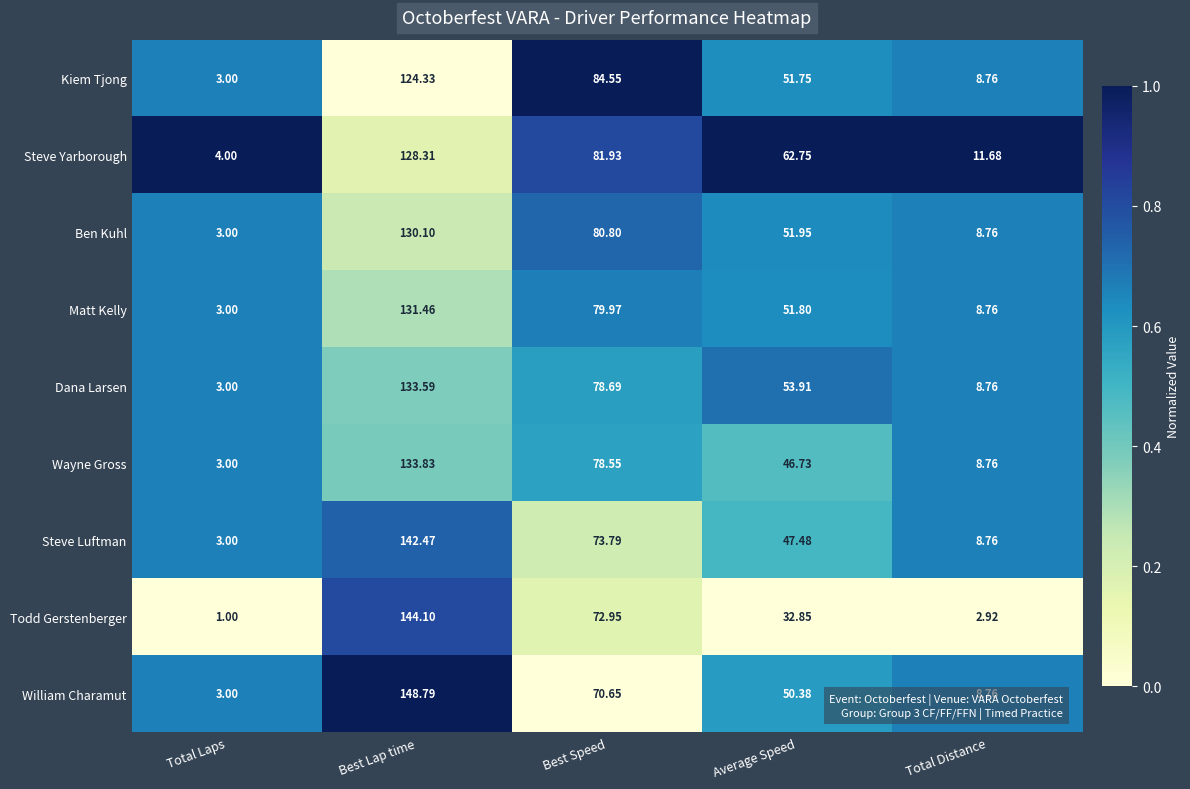

Which category has the highest value across all series?

Best Lap time